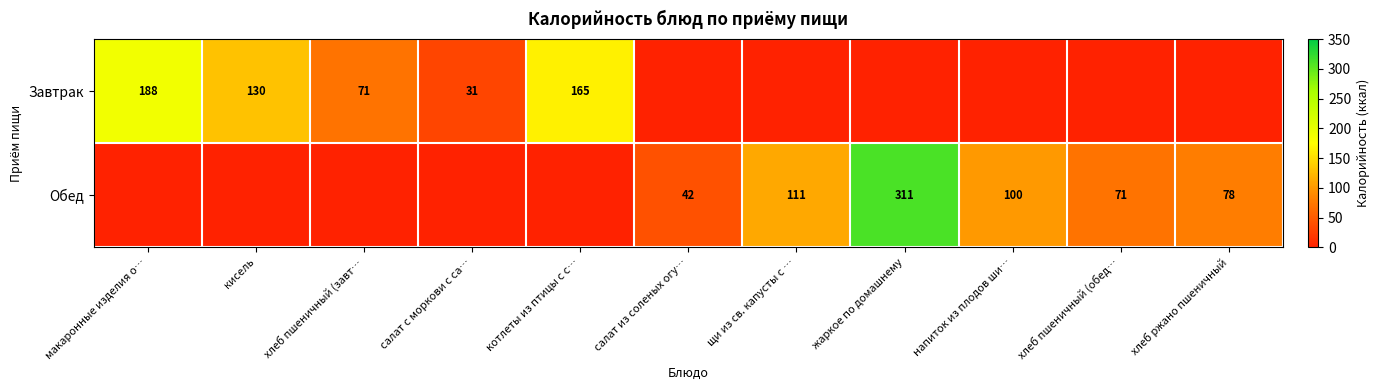

True or false: Обед has a value of 497 at жаркое по домашнему.

False